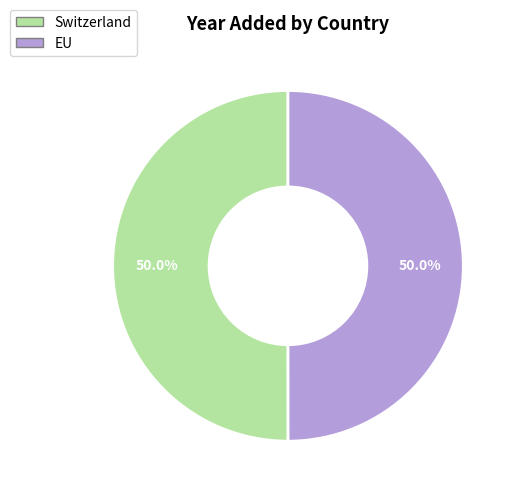

What is the ratio of the value at Switzerland to the value at EU?

1.0